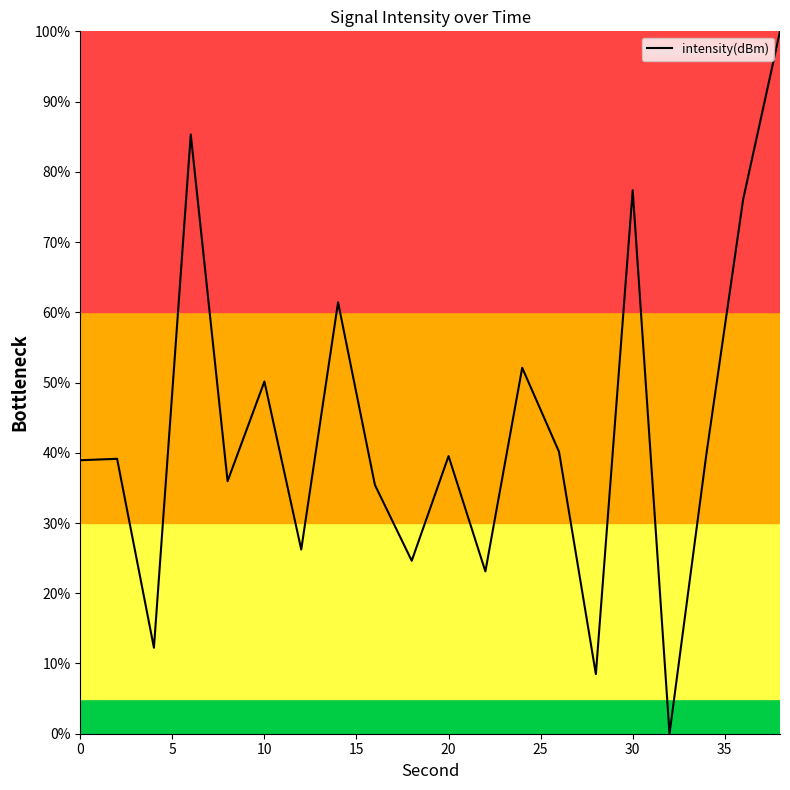

What is the maximum value shown in the chart?

100.0